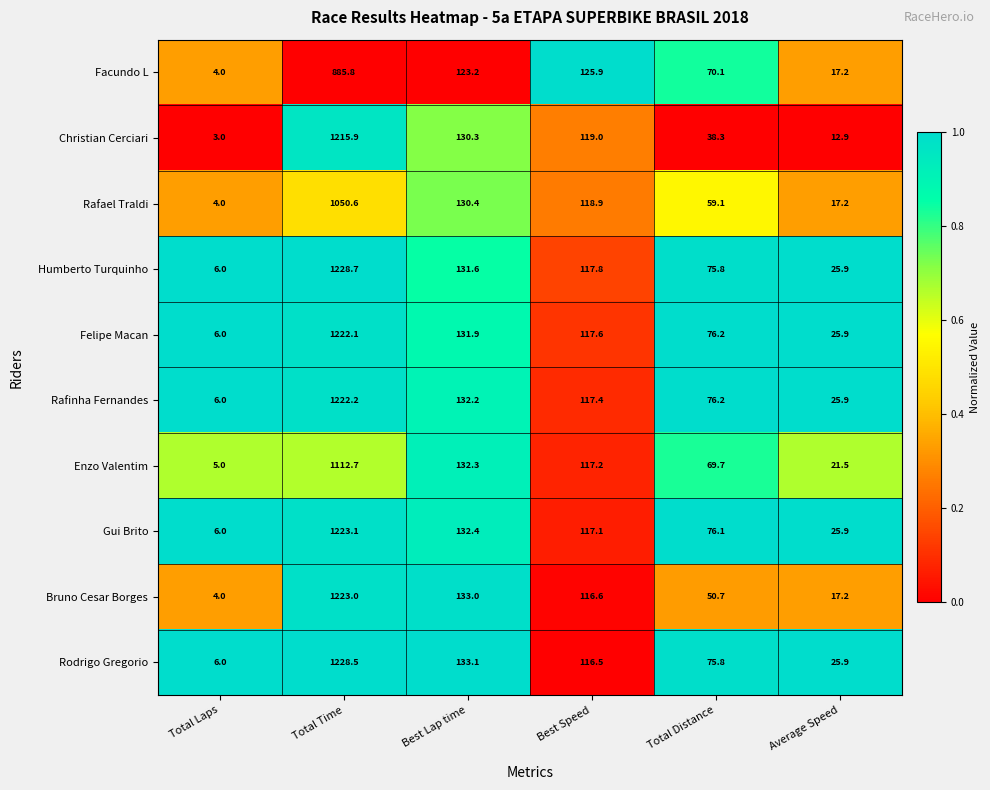

At how many categories does at least one series exceed 85?

3